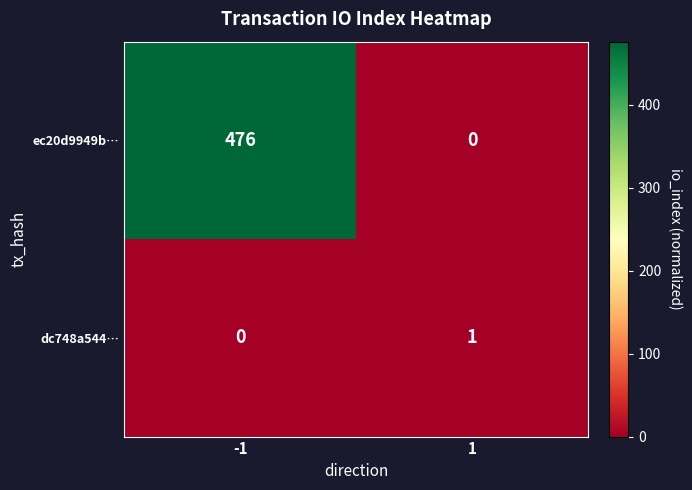

What is the maximum value shown in the chart?

476